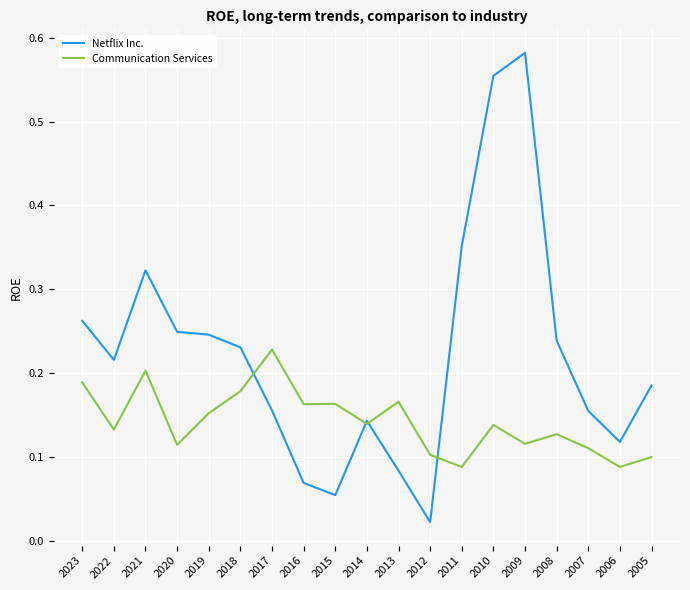

Between 2013 and 2010, which series saw the biggest shift?

Netflix Inc.